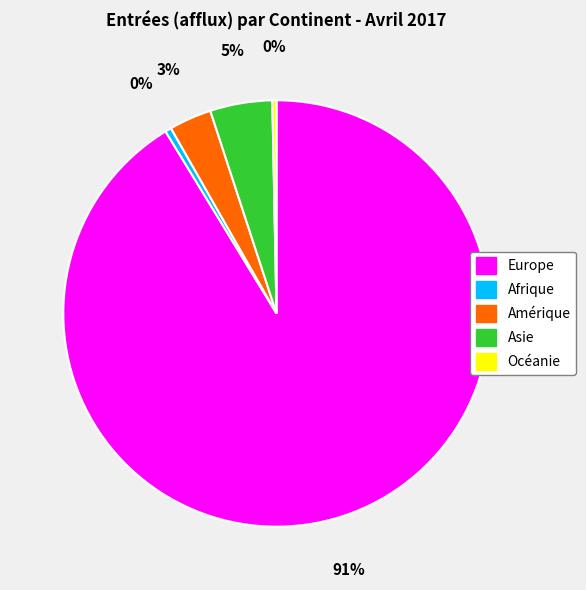

Is it true that Afrique is 12% of the pie?

False